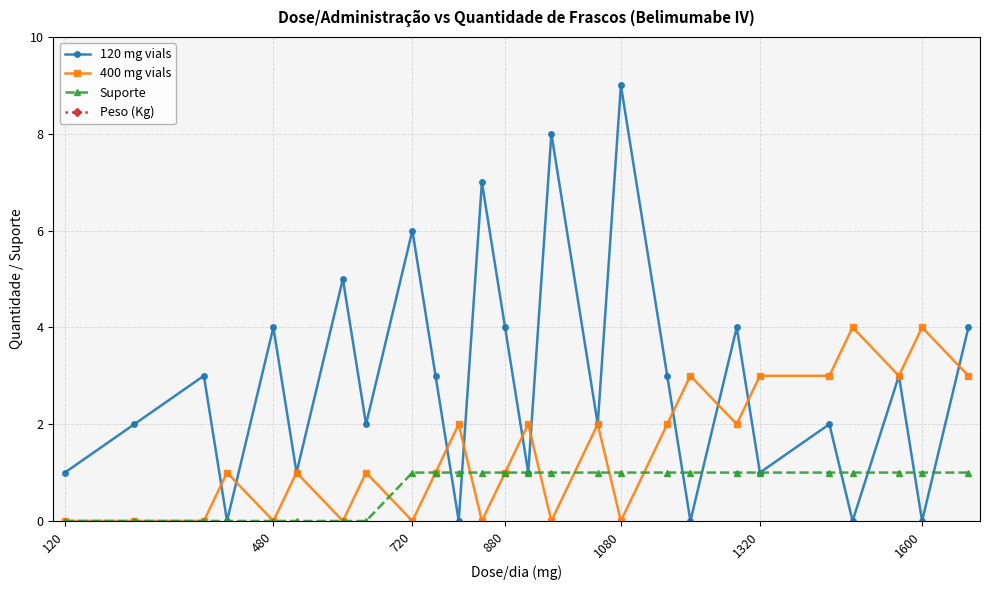

The 120 mg vials series shows 1 at 1320. True or false?

True